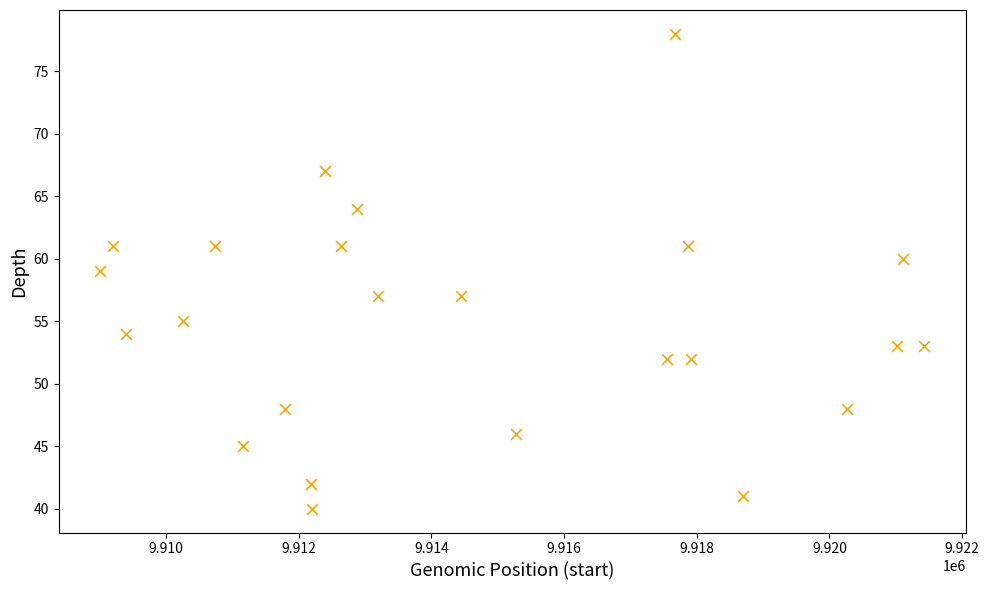

What is the range of X values (max minus min)?

12428